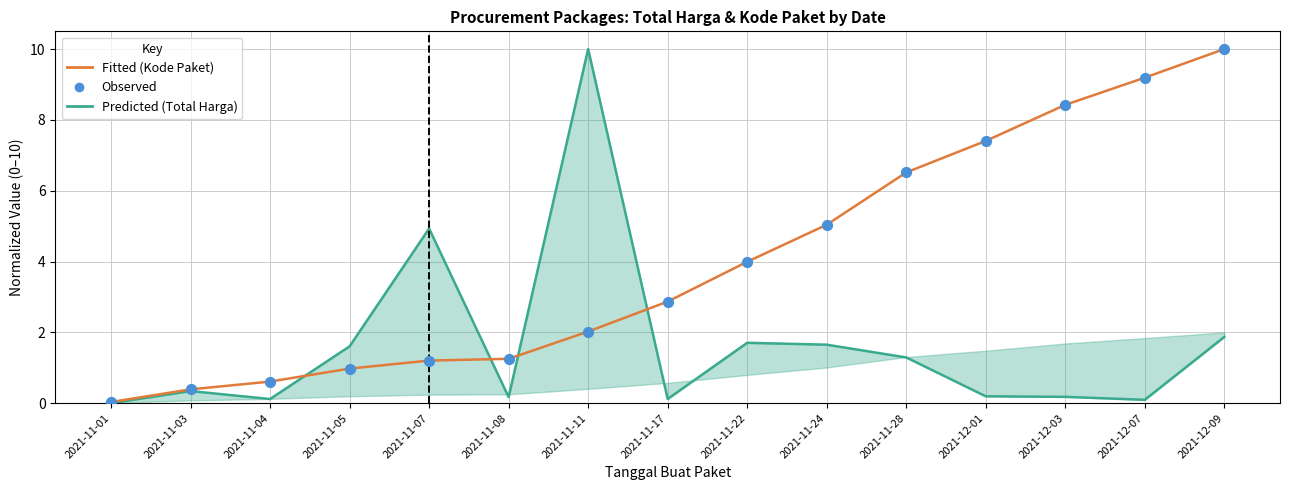

At how many categories does at least one series exceed 7?

5